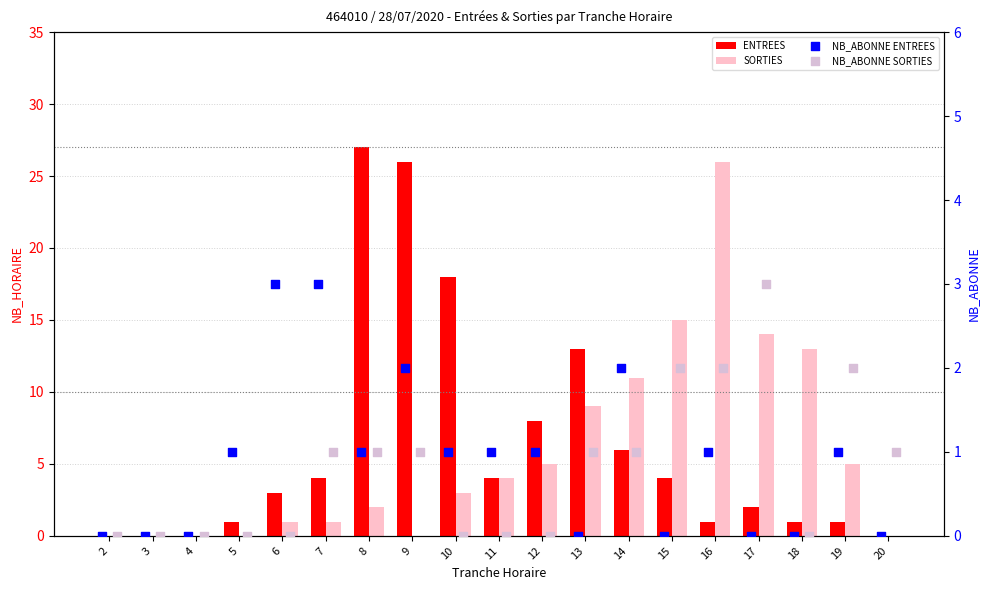

What is the total value across all series at 18?

14